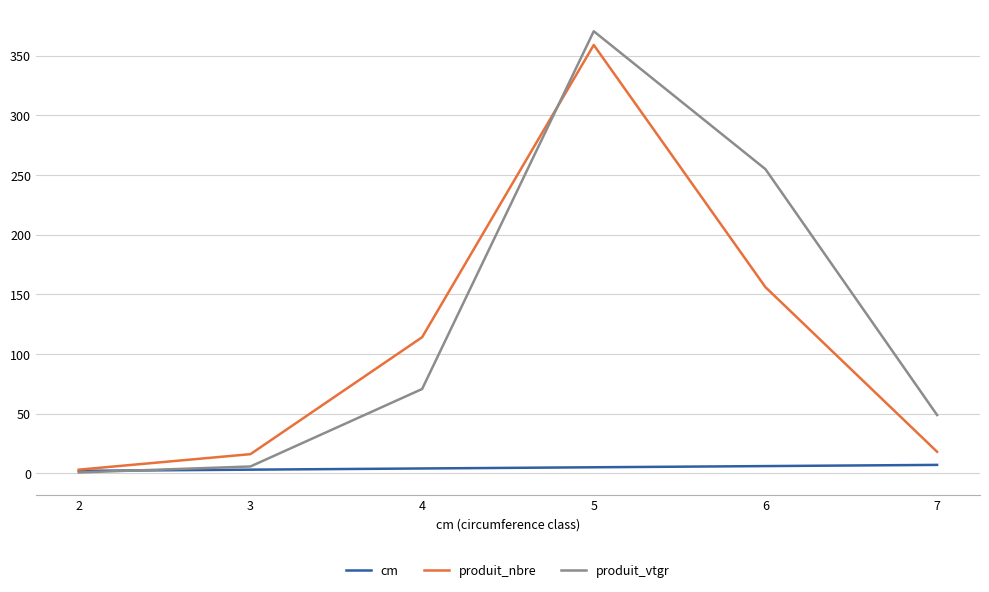

At how many categories does at least one series exceed 122?

2